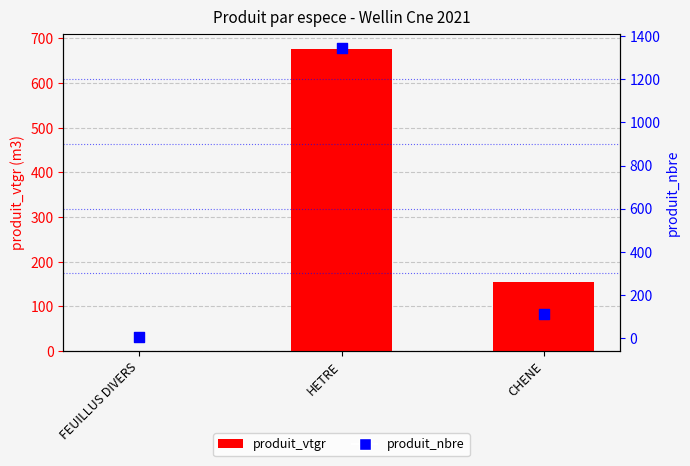

Is the value of produit_vtgr at FEUILLUS DIVERS greater than the value of produit_nbre at HETRE?

No